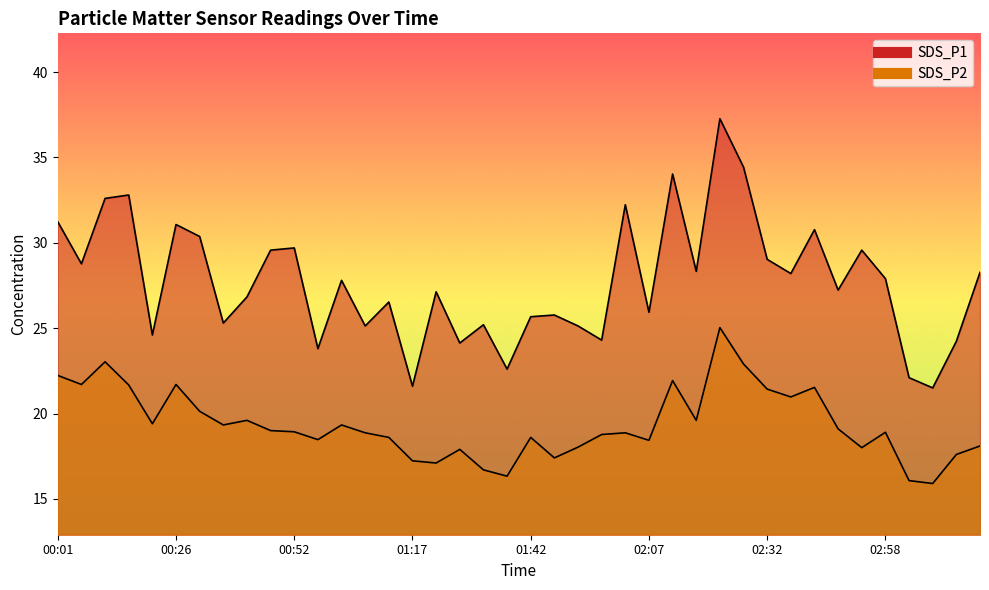

True or false: SDS_P2 and SDS_P1 intersect in this chart.

False